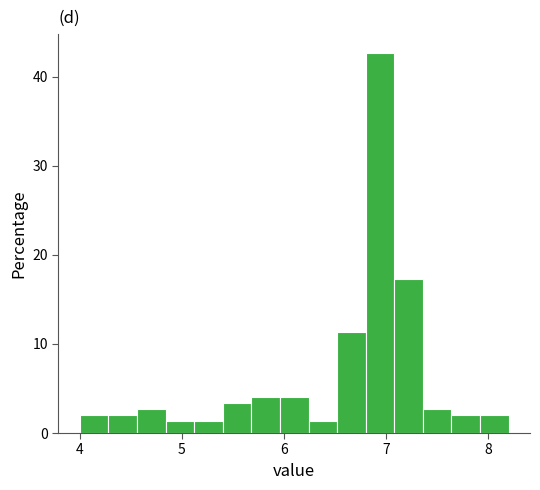

Read against the x-axis, roughly where is the centre of the tallest bar?

6.9